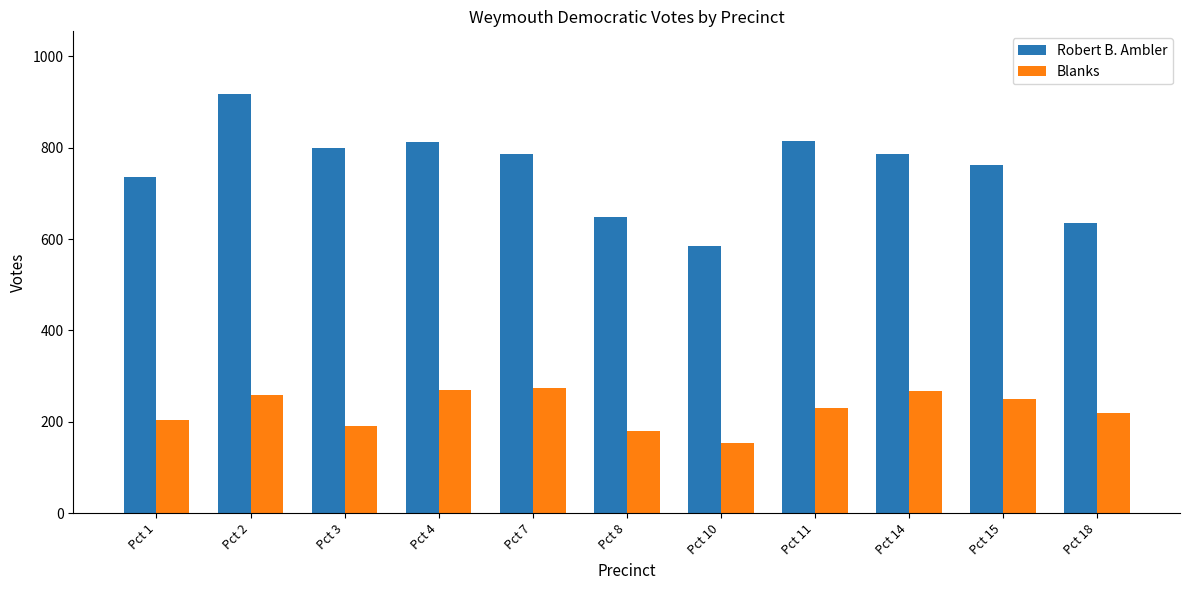

The value of Blanks at Pct 2 is 104. True or false?

False